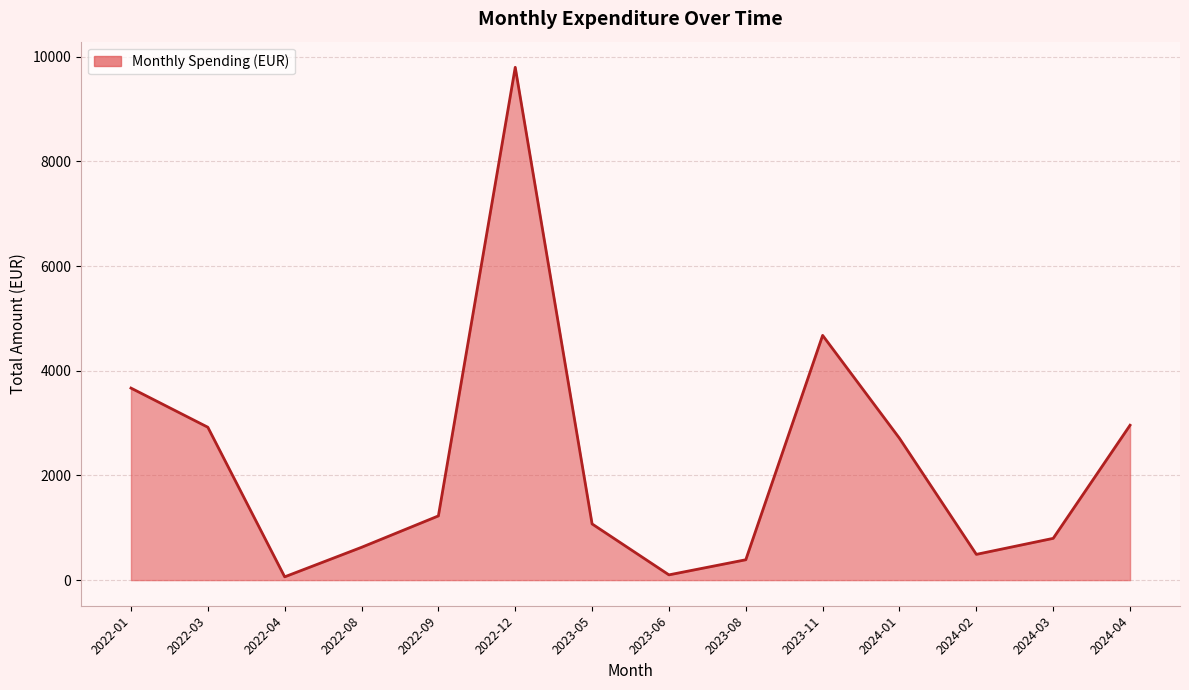

What is the difference between the values at 2022-09 and 2024-03?

428.8